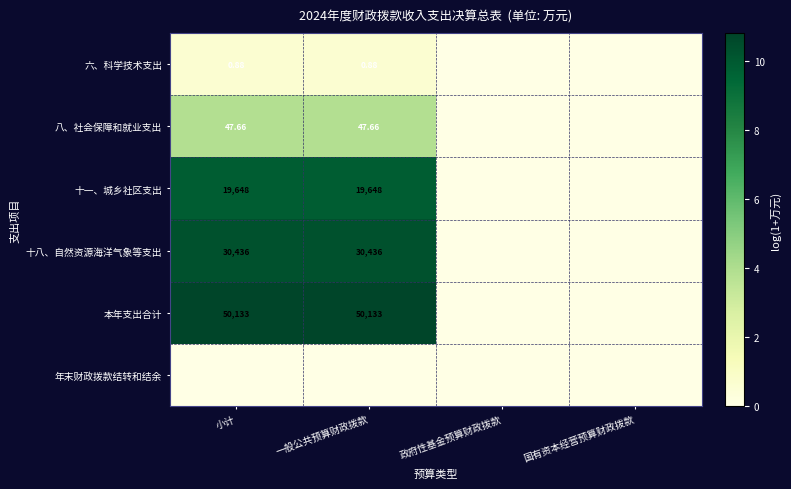

Is the value of 十八、自然资源海洋气象等支出 at 一般公共预算财政拨款 greater than the value of 八、社会保障和就业支出 at 一般公共预算财政拨款?

Yes